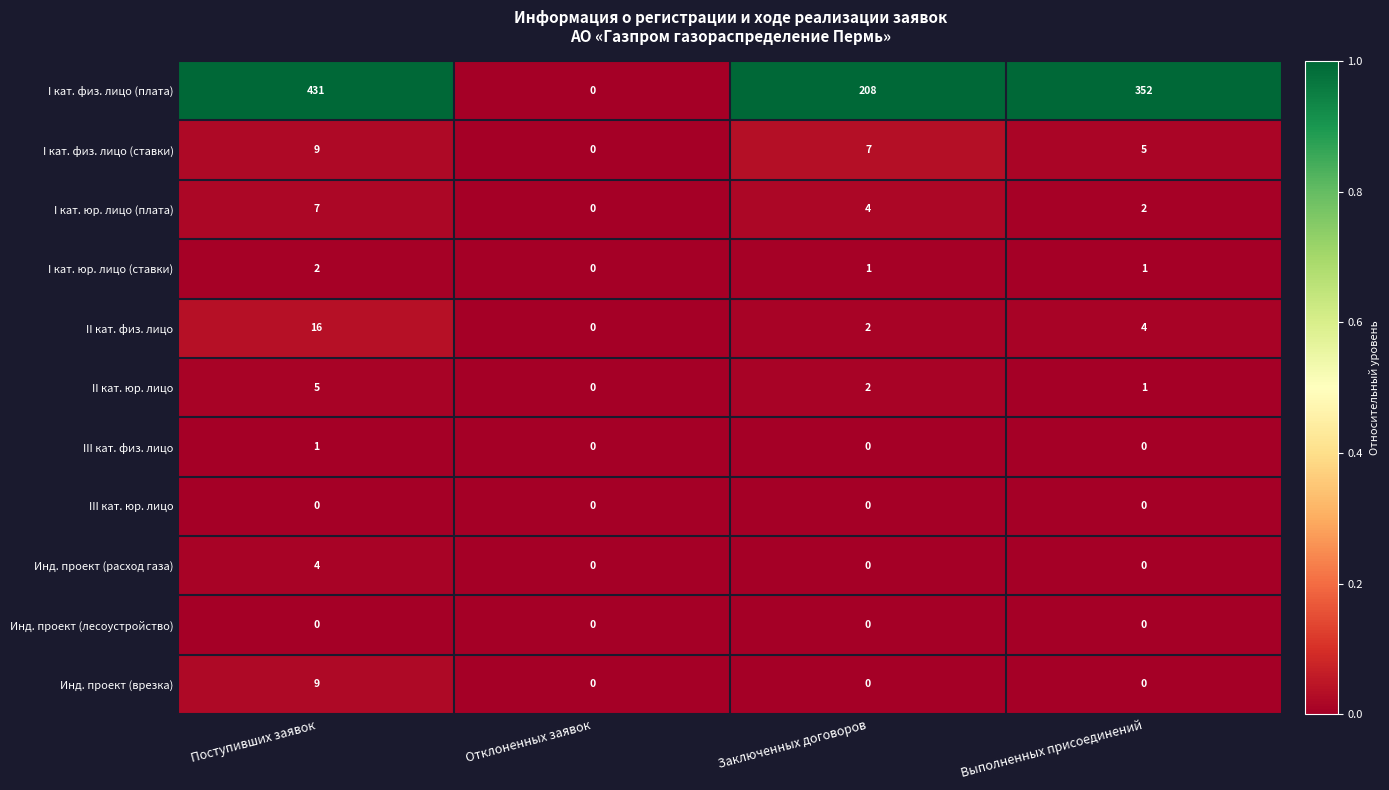

At which category is the sum across all series the highest?

Поступивших заявок